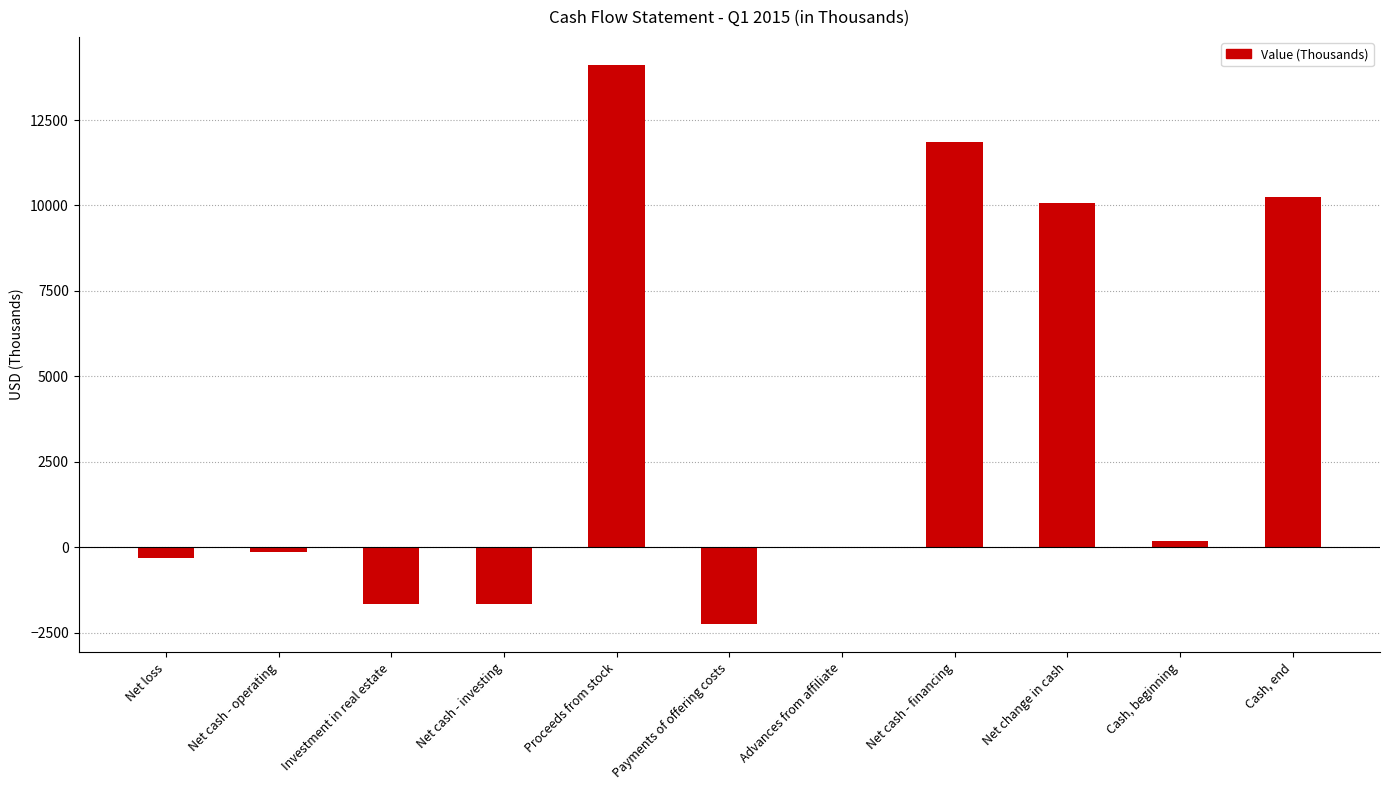

How many series are shown in this chart?

1